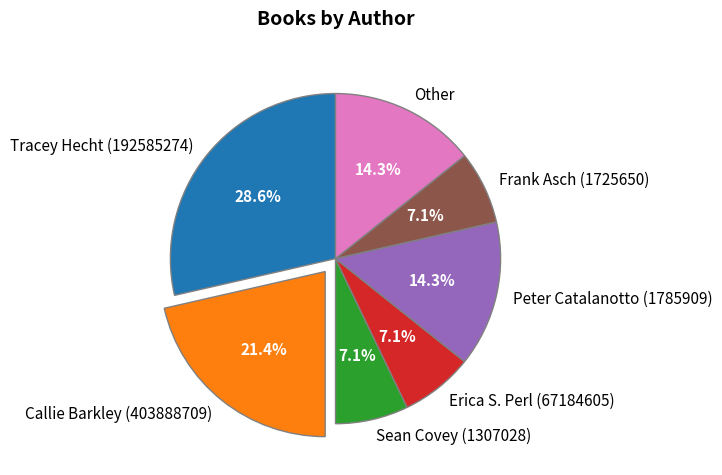

Which category has the biggest portion of the pie?

Tracey Hecht (192585274)